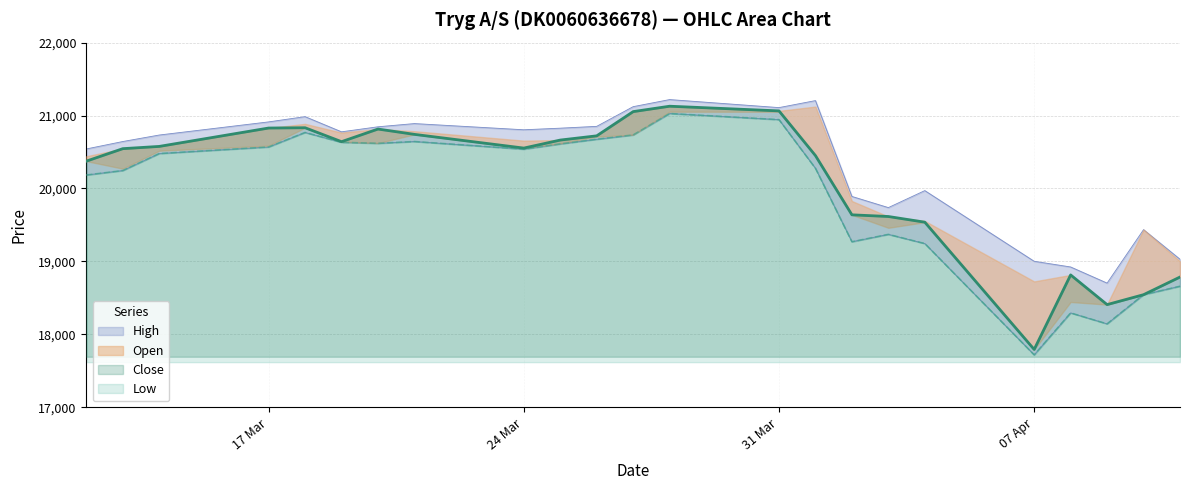

What position from the right is 09.04.2025?

3